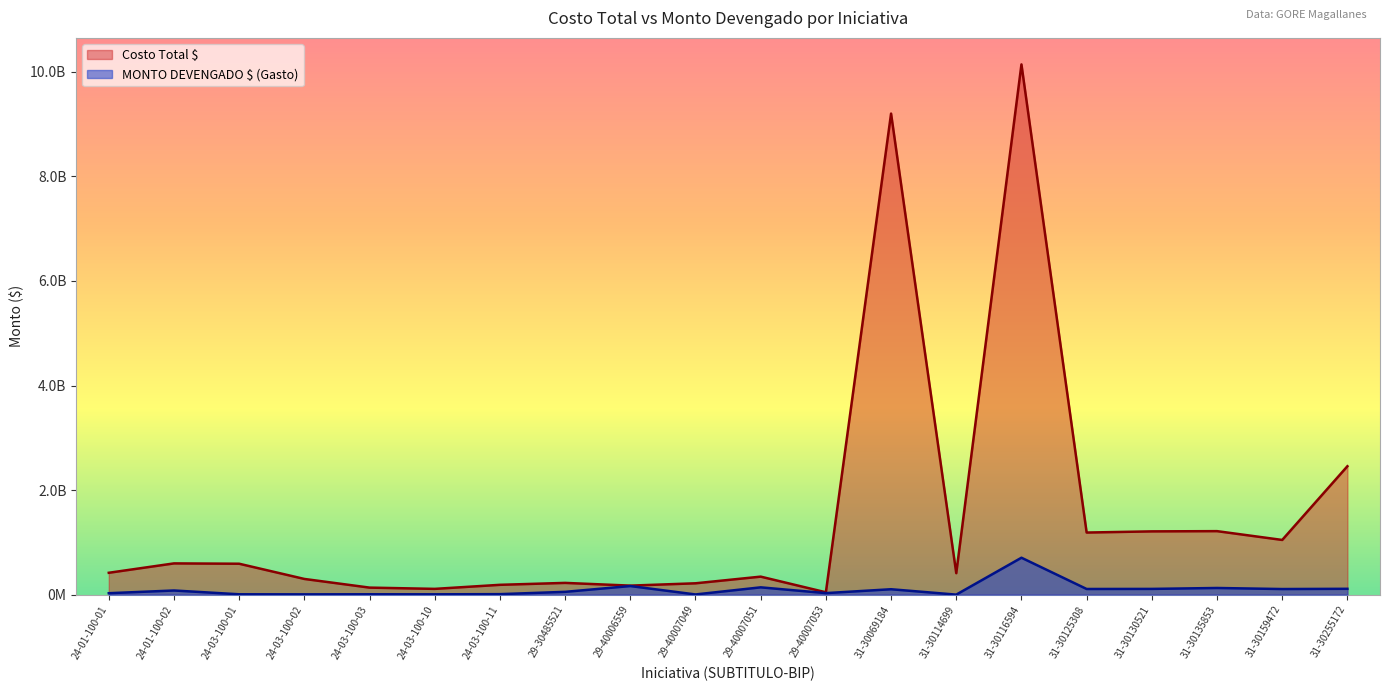

Reading left to right, list all the values displayed in this chart.

Costo Total $: 417926845	597375759	591022328	300046485	134294322	110077392	187638322	224482000	172314000	216733070	344207501	44636900	9200907792	410254712	10141663908	1187545036	1209893295	1214392817	1046006600	2455751669
MONTO DEVENGADO $ (Gasto): 27233101	79221580	6650000	5400000	6835667	6269319	9206904	53312000	164184300	3463650	139480000	28976500	103177515	64412	705874934	107940872	109562362	127119843	106950660	111586959